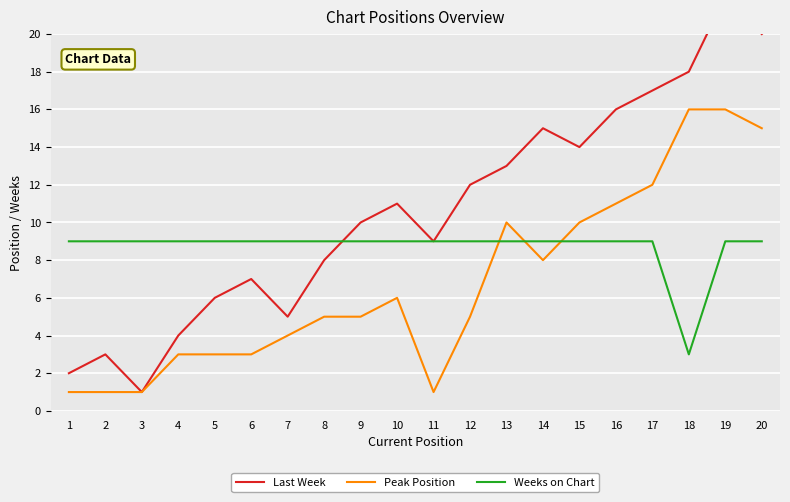

Read the Peak Position value at 6.

3